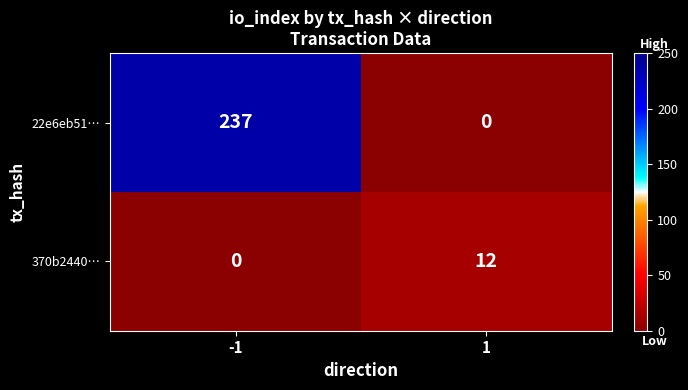

The 370b2440… series shows 18 at 1. True or false?

False